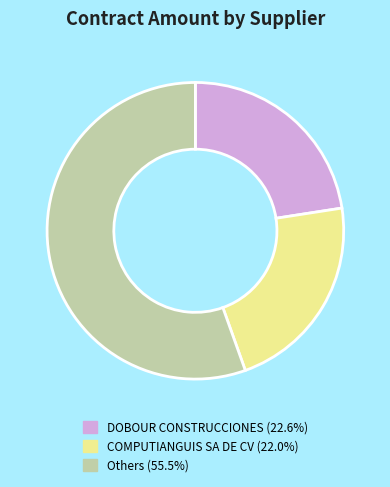

Does any single category account for the majority?

Yes